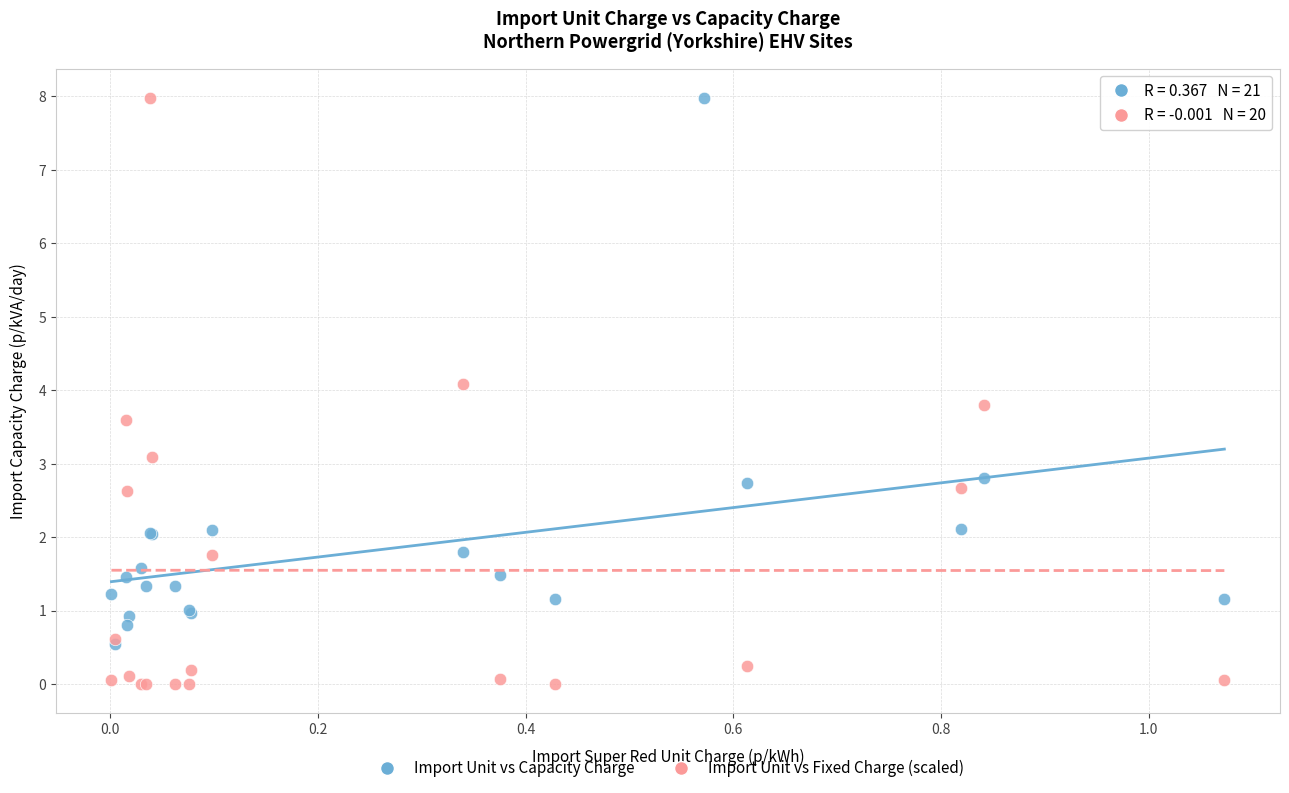

Which series has the widest spread of Y values?

Import Unit vs Fixed Charge (scaled)